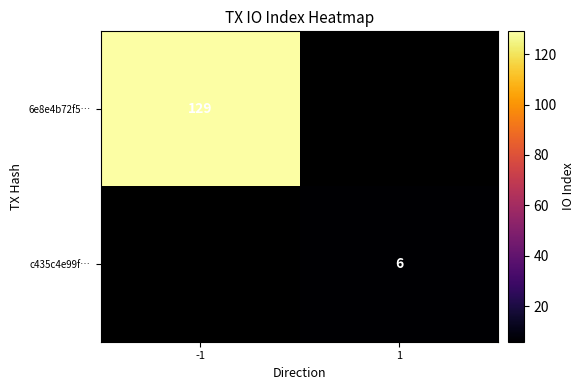

True or false: c435c4e99f… has a value of 2 at 1.

False